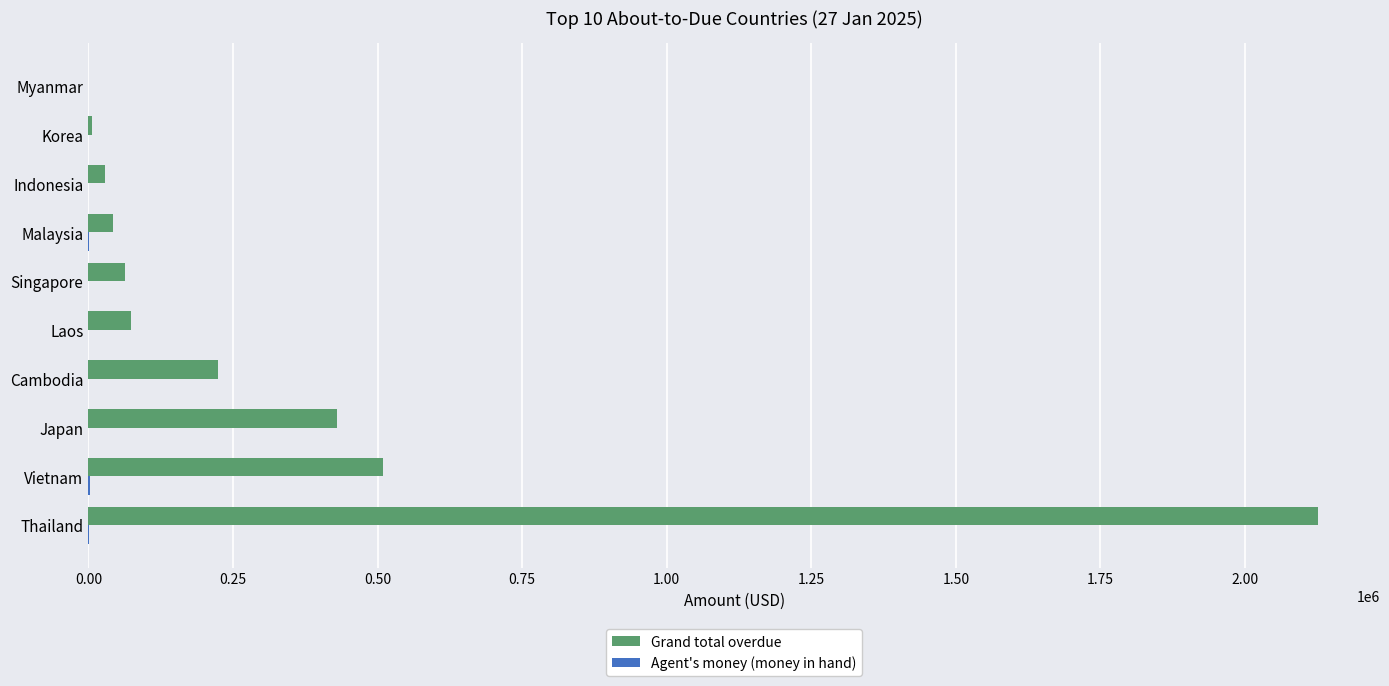

Between Thailand and Japan, which series saw the biggest shift?

Grand total overdue